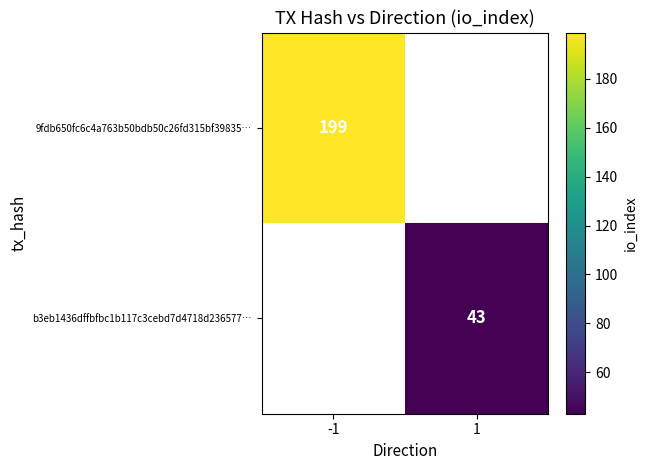

Between 1 and -1, which is larger?

-1